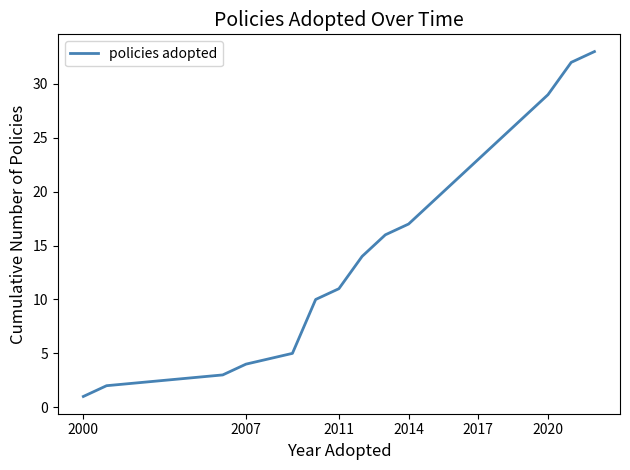

What is the greatest value displayed?

33